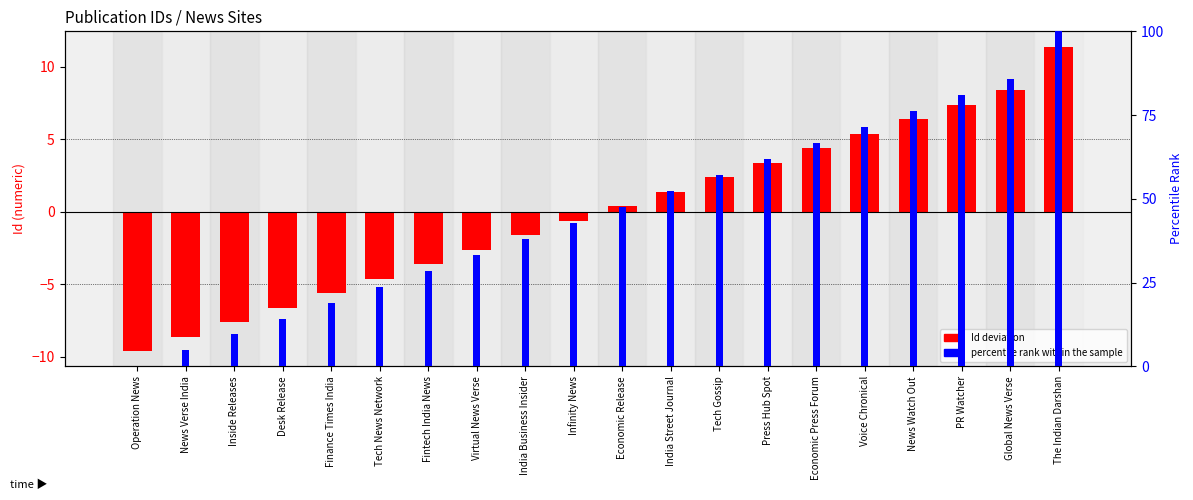

Reading right to left, list all the values displayed in this chart.

Id deviation: 11.4	8.4	7.4	6.4	5.4	4.4	3.4	2.4	1.4	0.4	-0.6	-1.6	-2.6	-3.6	-4.6	-5.6	-6.6	-7.6	-8.6	-9.6
percentile rank within the sample: 100.0	85.7	81.0	76.2	71.4	66.7	61.9	57.1	52.4	47.6	42.9	38.1	33.3	28.6	23.8	19.0	14.3	9.5	4.8	0.0